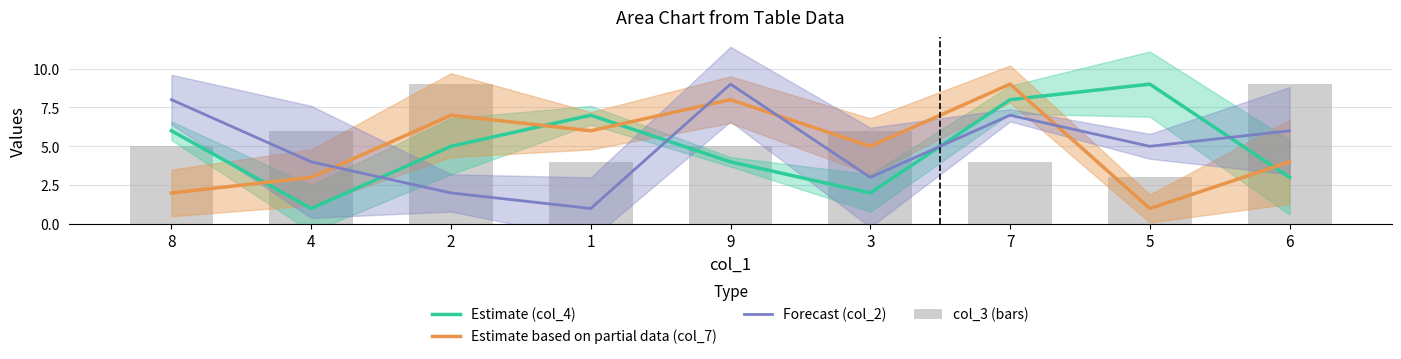

Where does the Estimate based on partial data (col_7) series first go above 5?

2